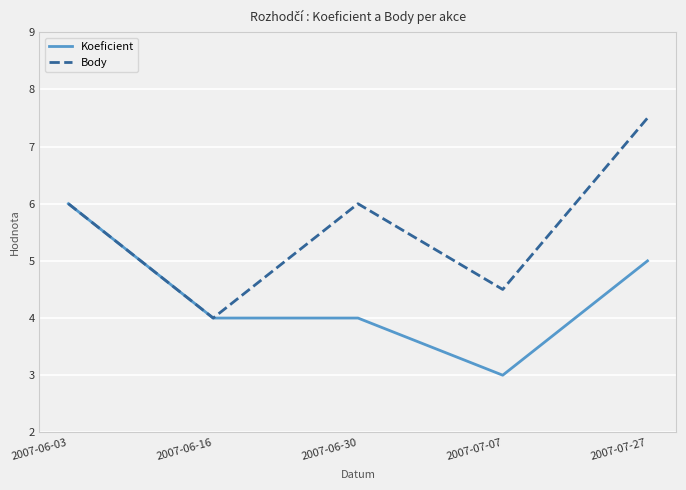

What is the approximate value of Body at 2007-06-30?

6.0